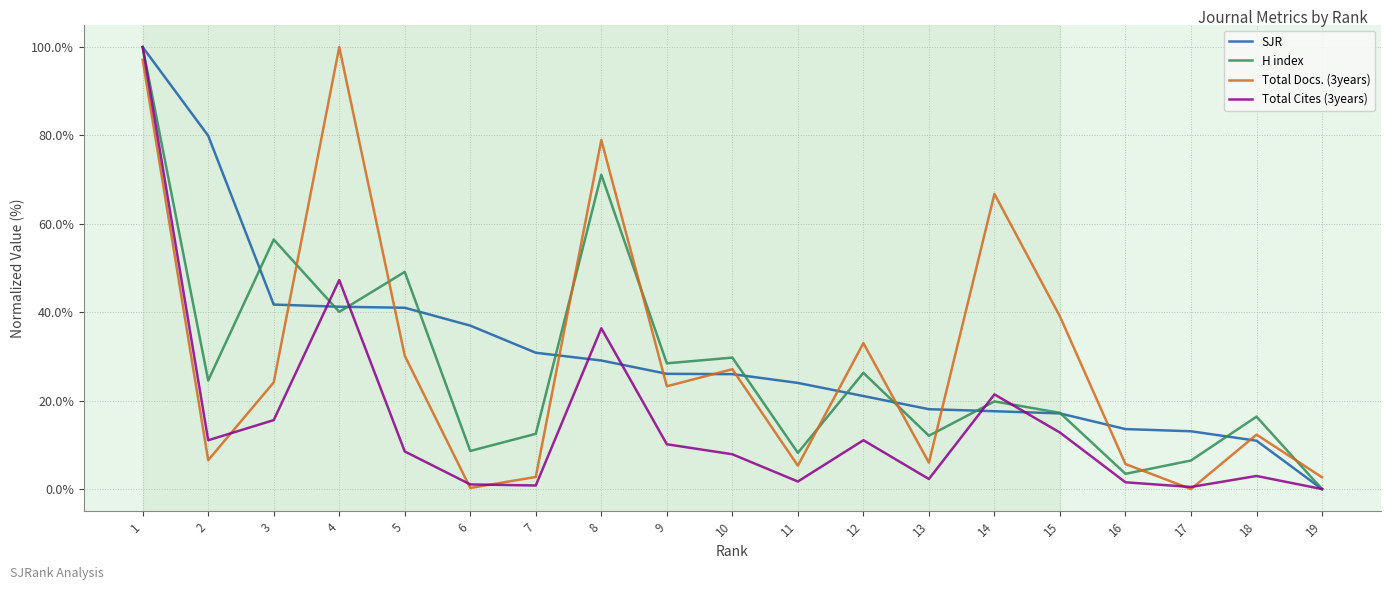

How many categories are shown in the chart?

19